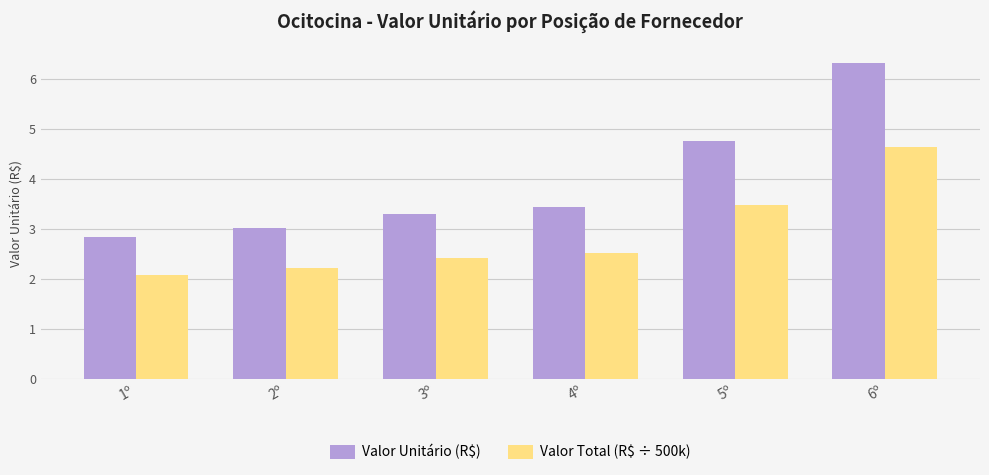

What is the sum of all Valor Total (R$ ÷ 500k) values?

17.4